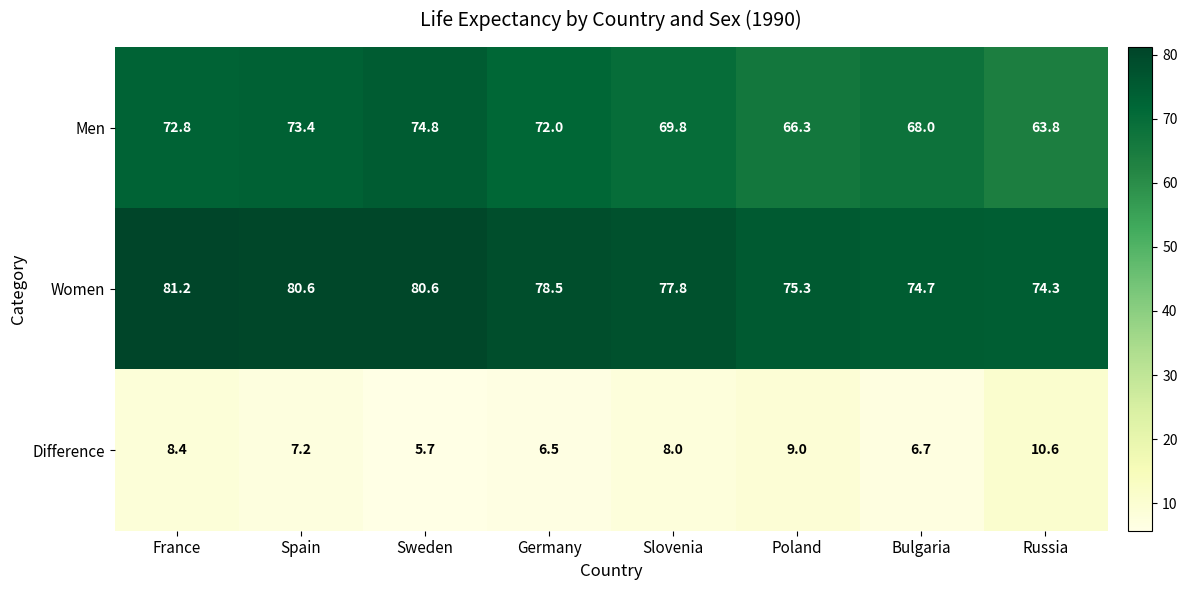

At Poland, list the series in order from largest to smallest.

Women, Men, Difference